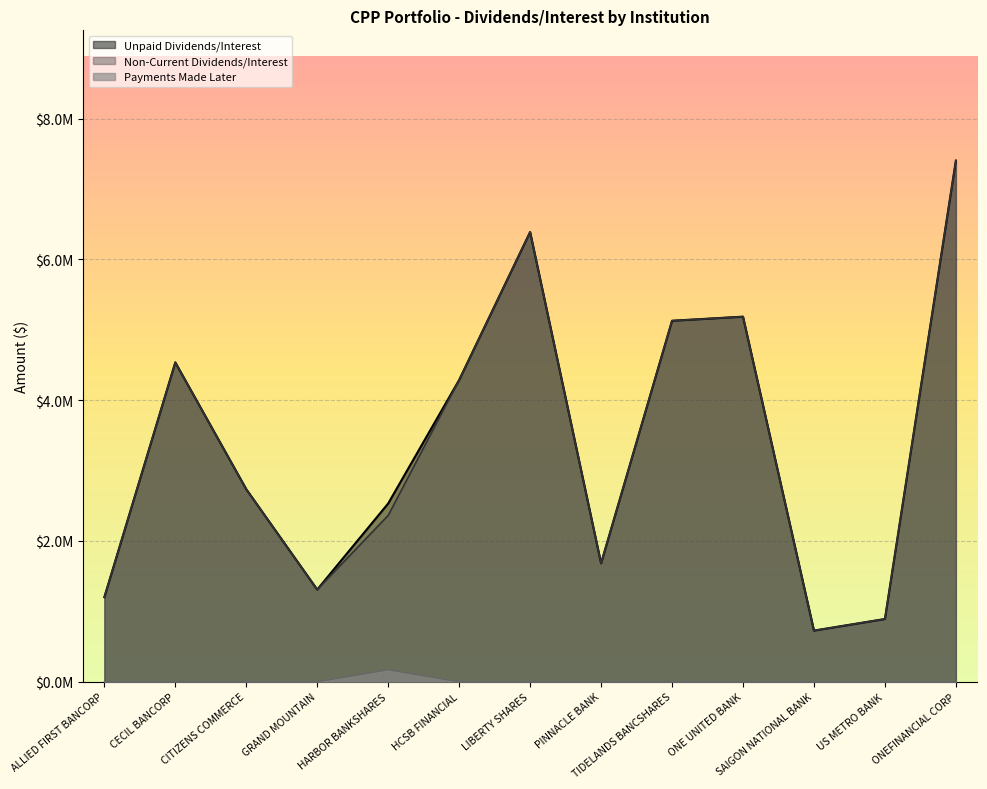

Which series has the widest spread of values?

Unpaid Dividends/Interest